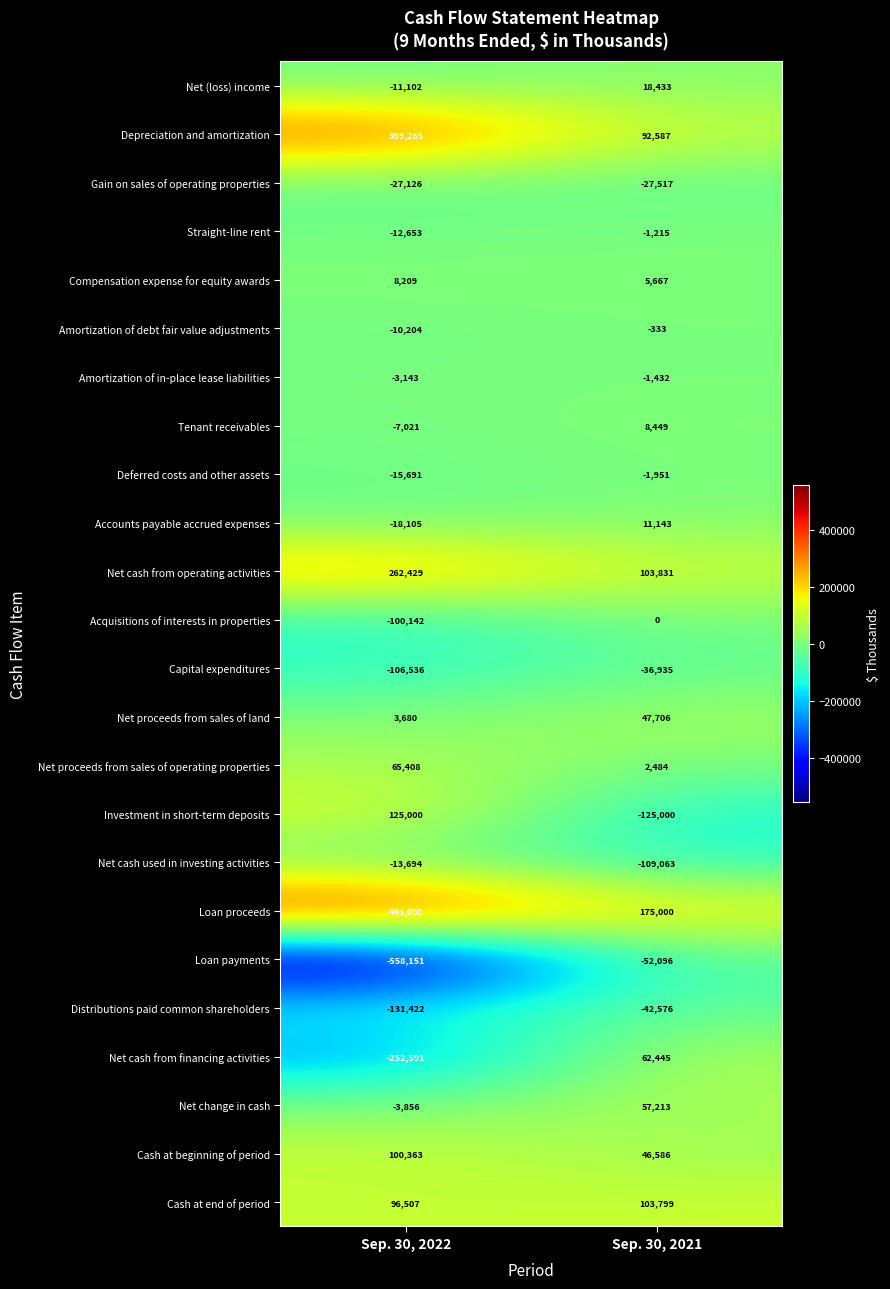

At which label does Loan payments reach its peak?

Sep. 30, 2021